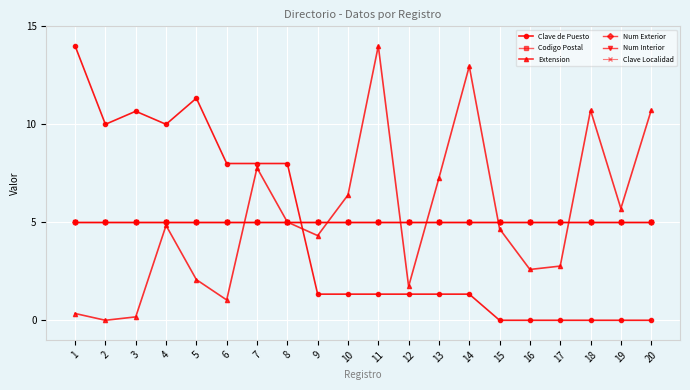

Read the Num Exterior value at 12.

5.0